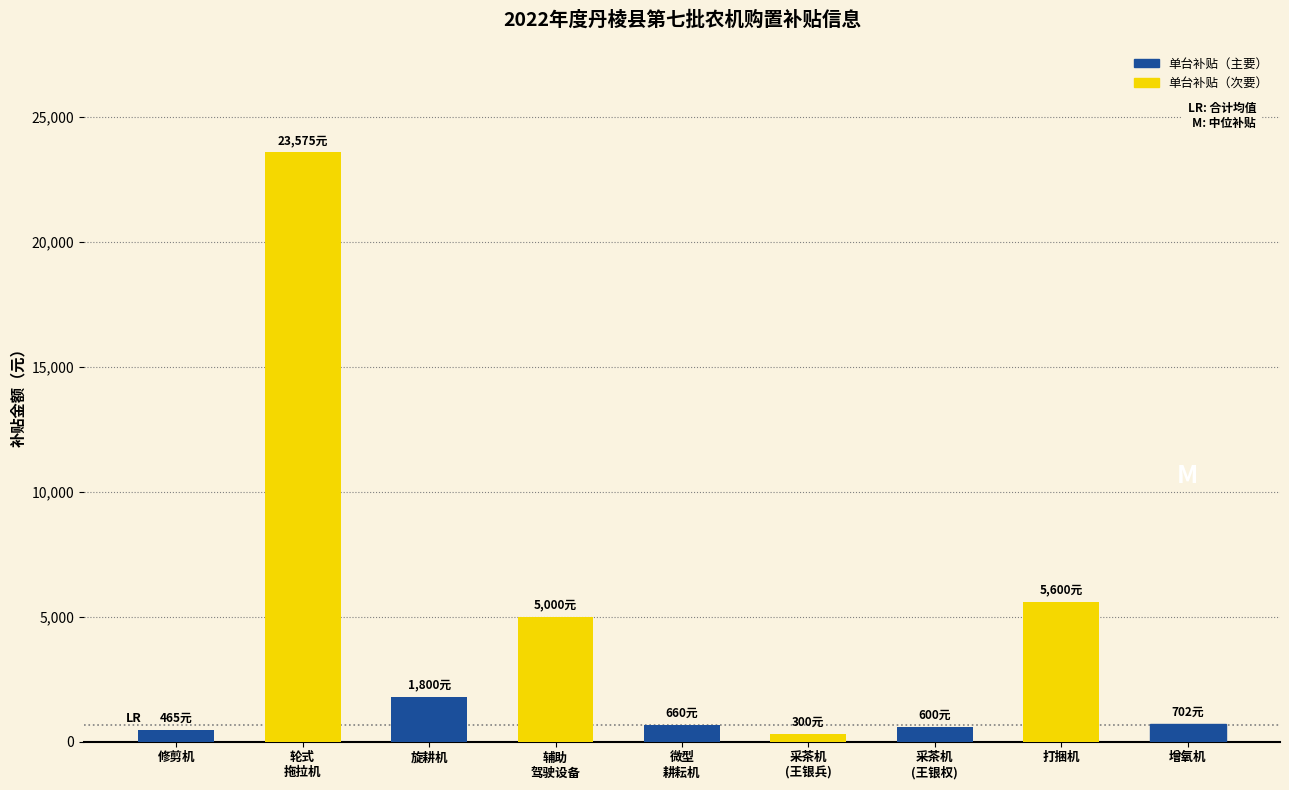

Are the bars grouped side by side (vs. stacked)?

No